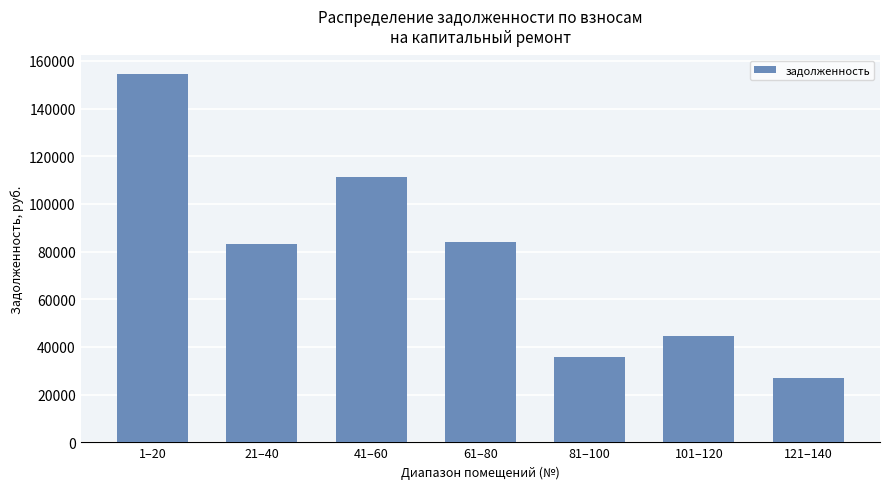

What is the sum of the values at 41–60 and 21–40?

194585.6